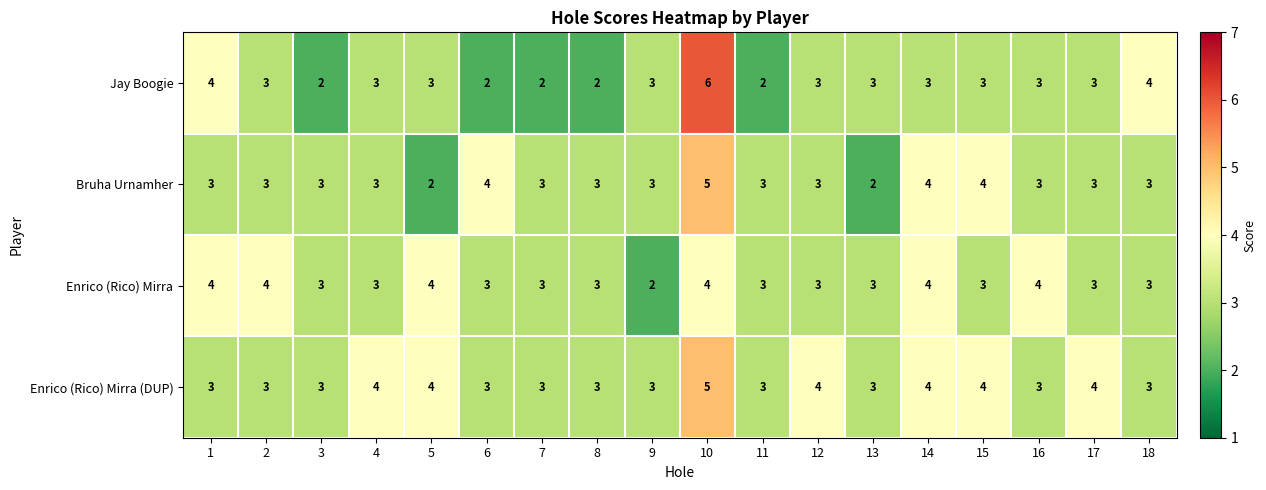

Which series has the largest range (max minus min)?

Jay Boogie